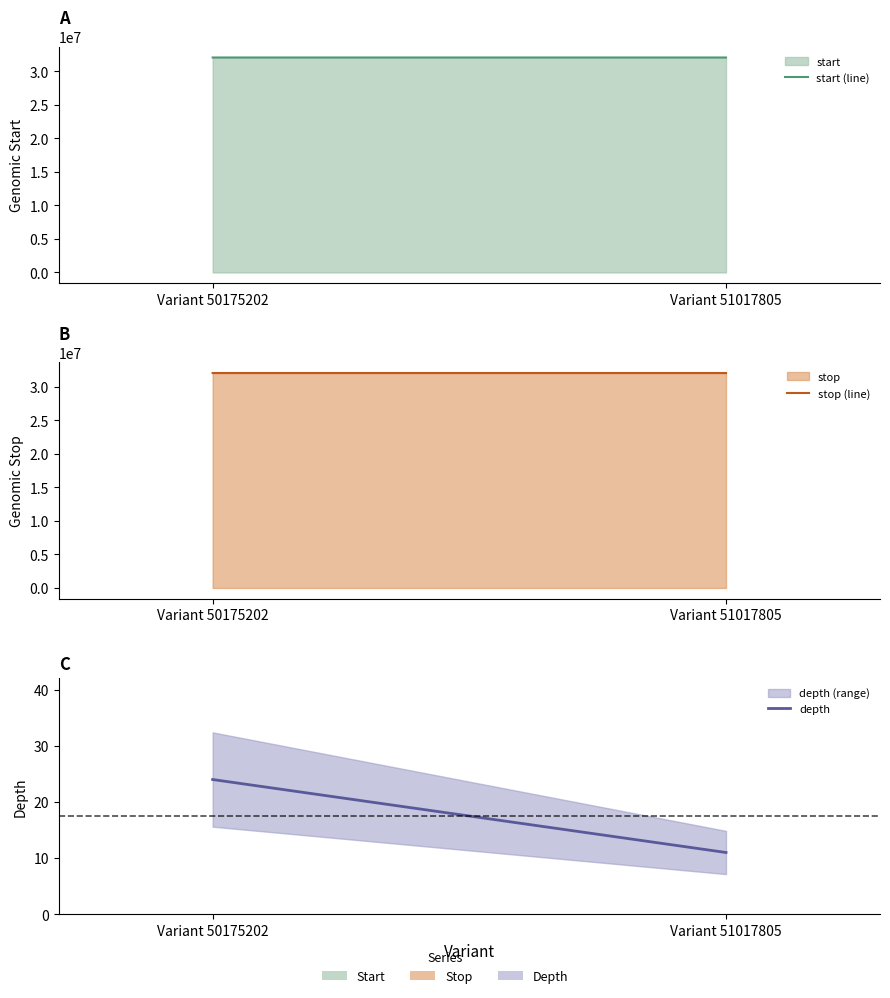

Reading left to right, transcribe all the data shown in this chart.

start (line): 32062466	32062661
stop (line): 32062467	32062662
depth: 24	11